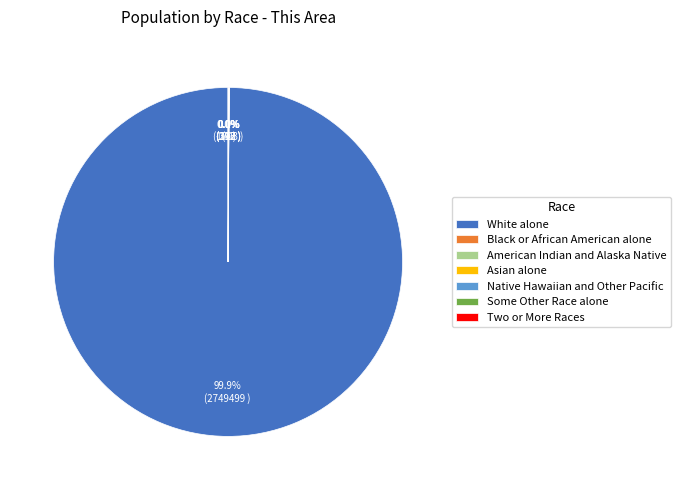

Which category has the biggest portion of the pie?

White alone